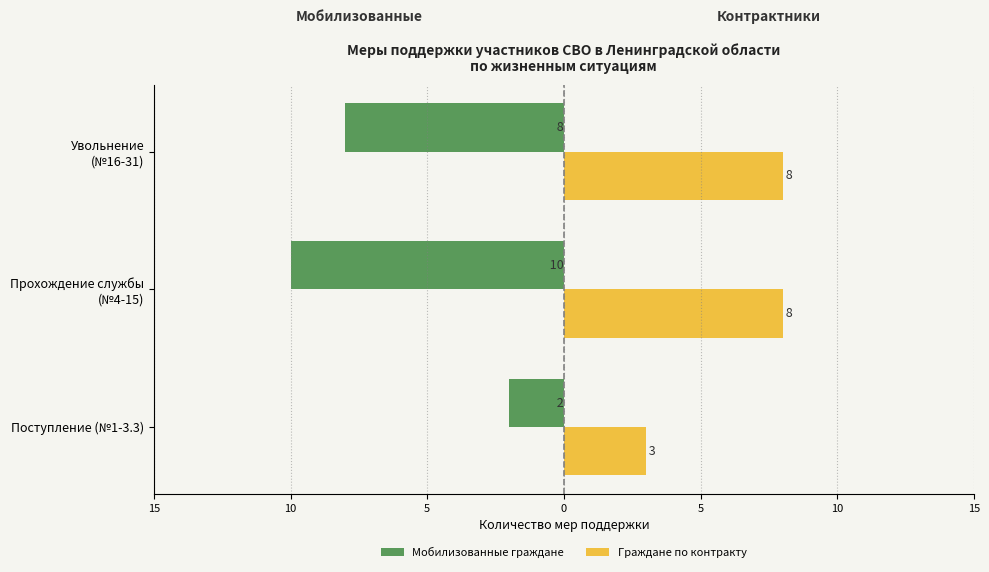

What are all the series names shown in the legend?

Мобилизованные граждане, Граждане по контракту